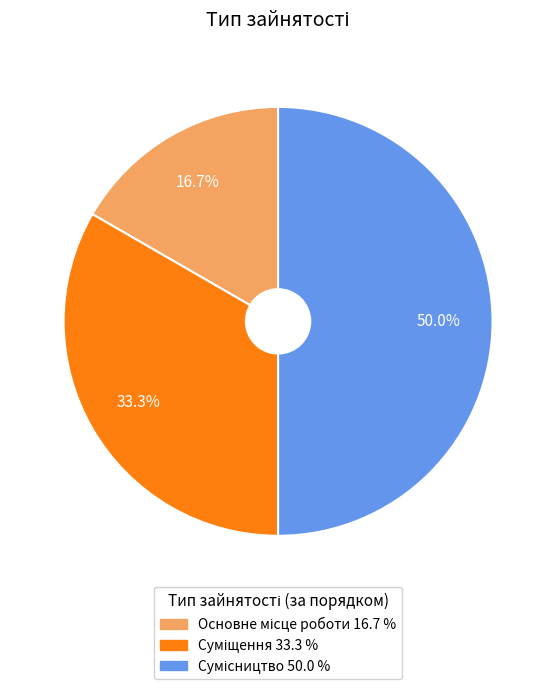

How many segments does this pie chart have?

3